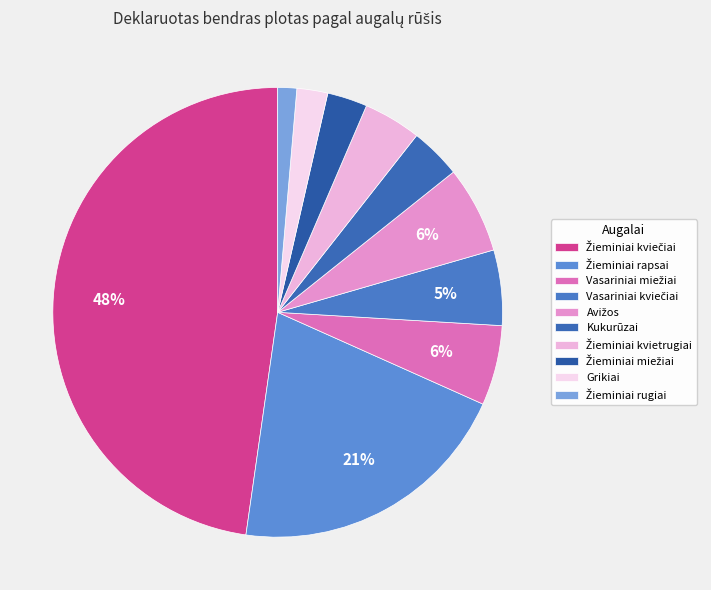

Is Žieminiai miežiai the majority of the pie?

No